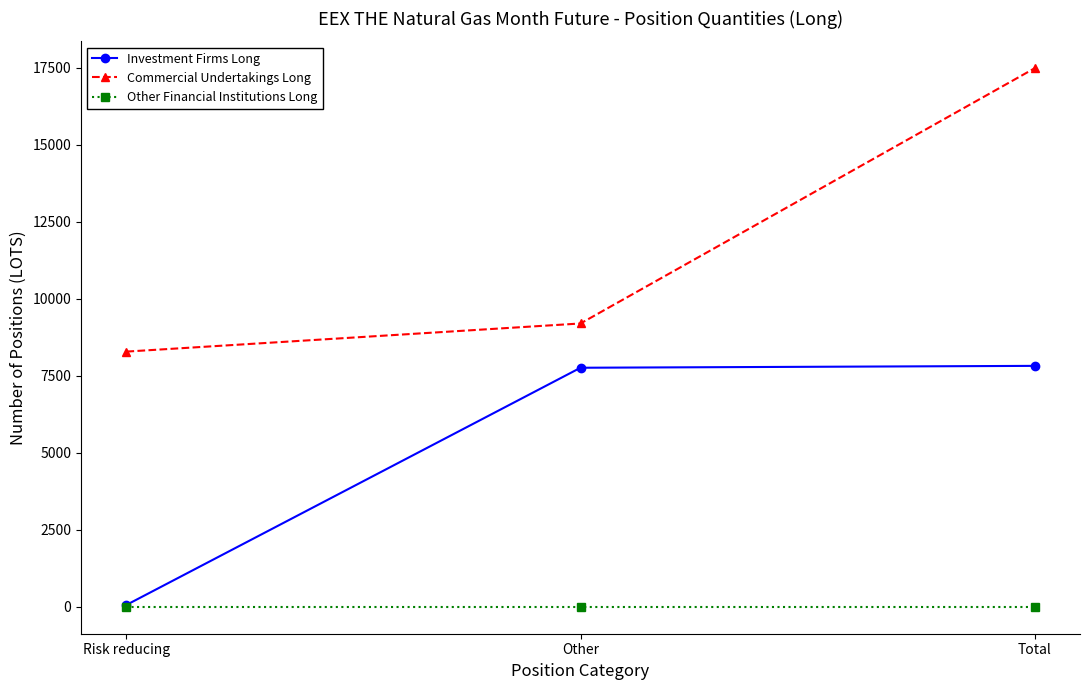

What is the average value of the Commercial Undertakings Long series?

11653